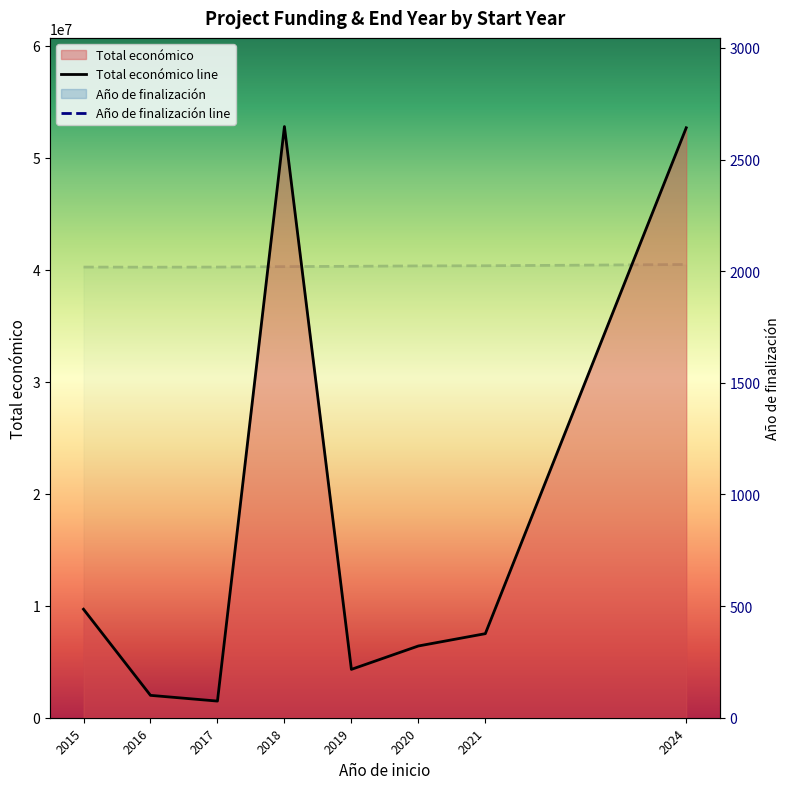

Which label corresponds to the smallest value in the chart?

2016